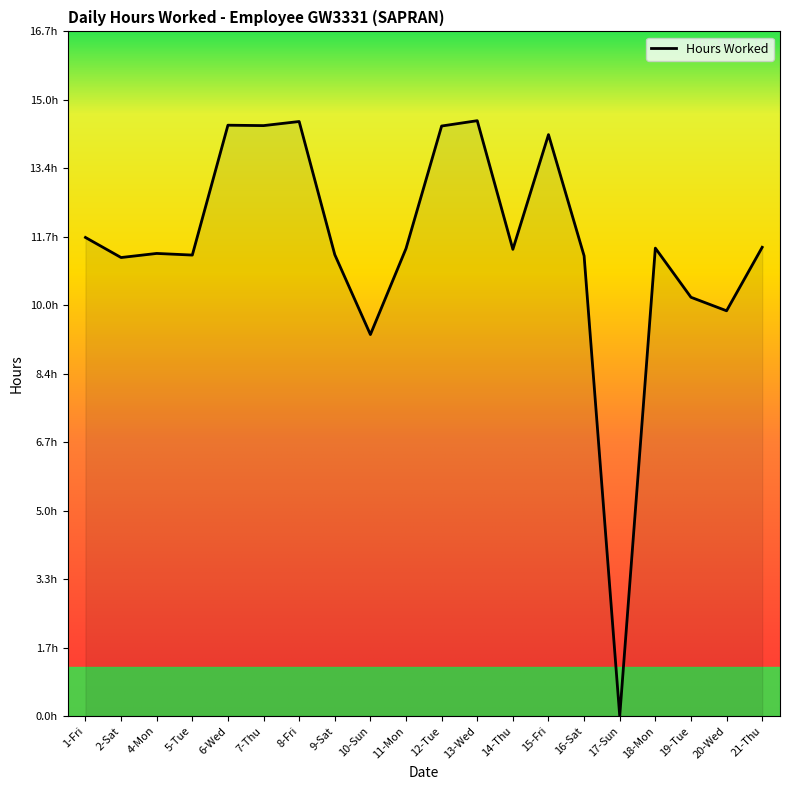

List the labels in order of value, smallest first.

17-Sun, 10-Sun, 20-Wed, 19-Tue, 2-Sat, 16-Sat, 5-Tue, 9-Sat, 4-Mon, 14-Thu, 11-Mon, 18-Mon, 21-Thu, 1-Fri, 15-Fri, 12-Tue, 7-Thu, 6-Wed, 8-Fri, 13-Wed